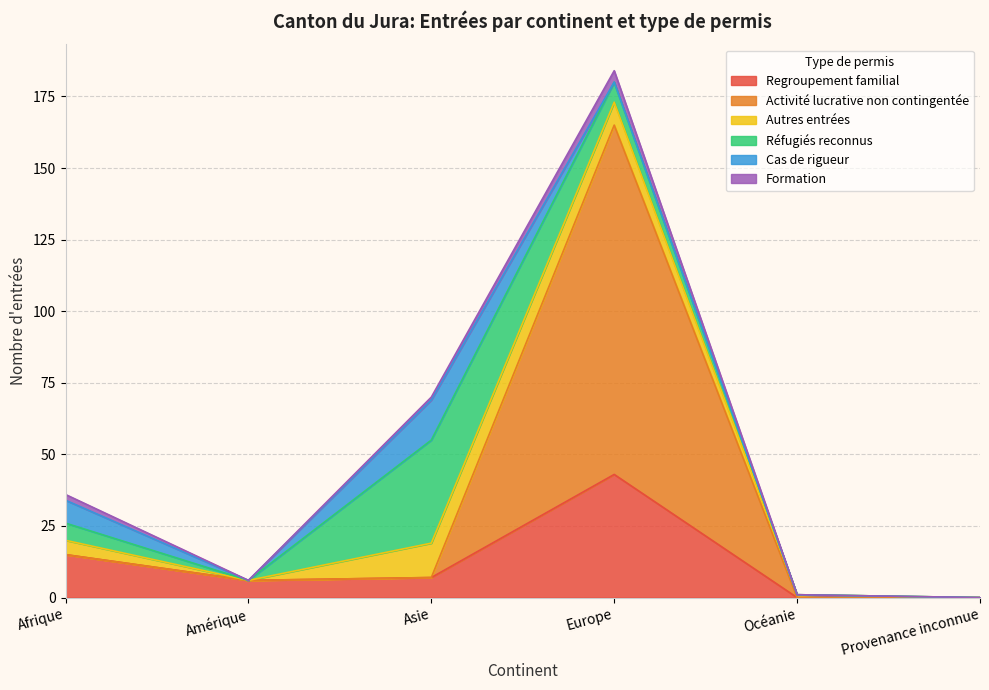

What are all the series names shown in the legend?

Regroupement familial, Activité lucrative non contingentée, Autres entrées, Réfugiés reconnus, Cas de rigueur, Formation